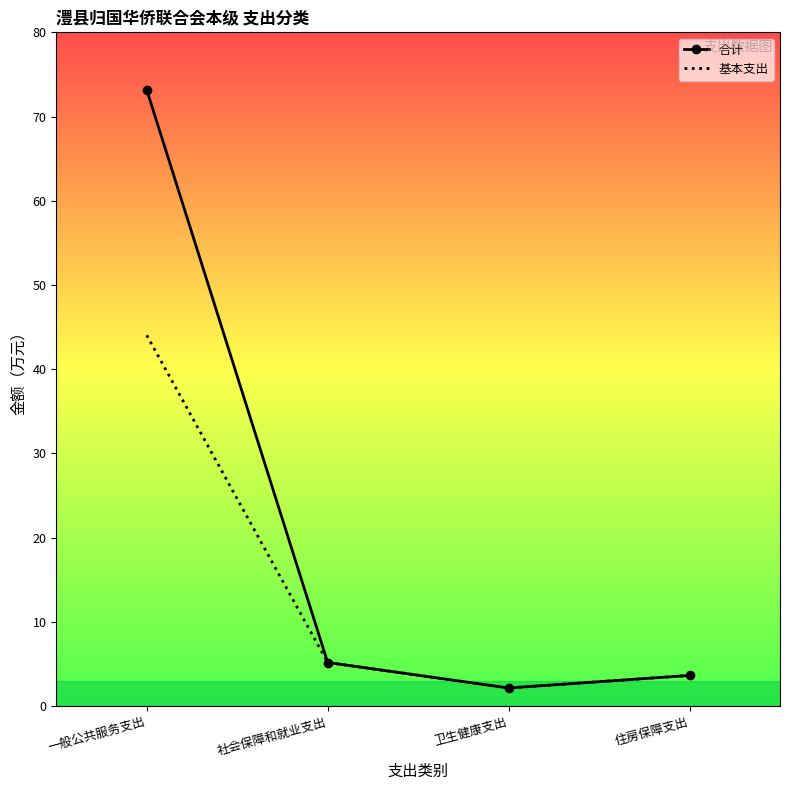

What is the lowest value of the 合计 series?

2.1